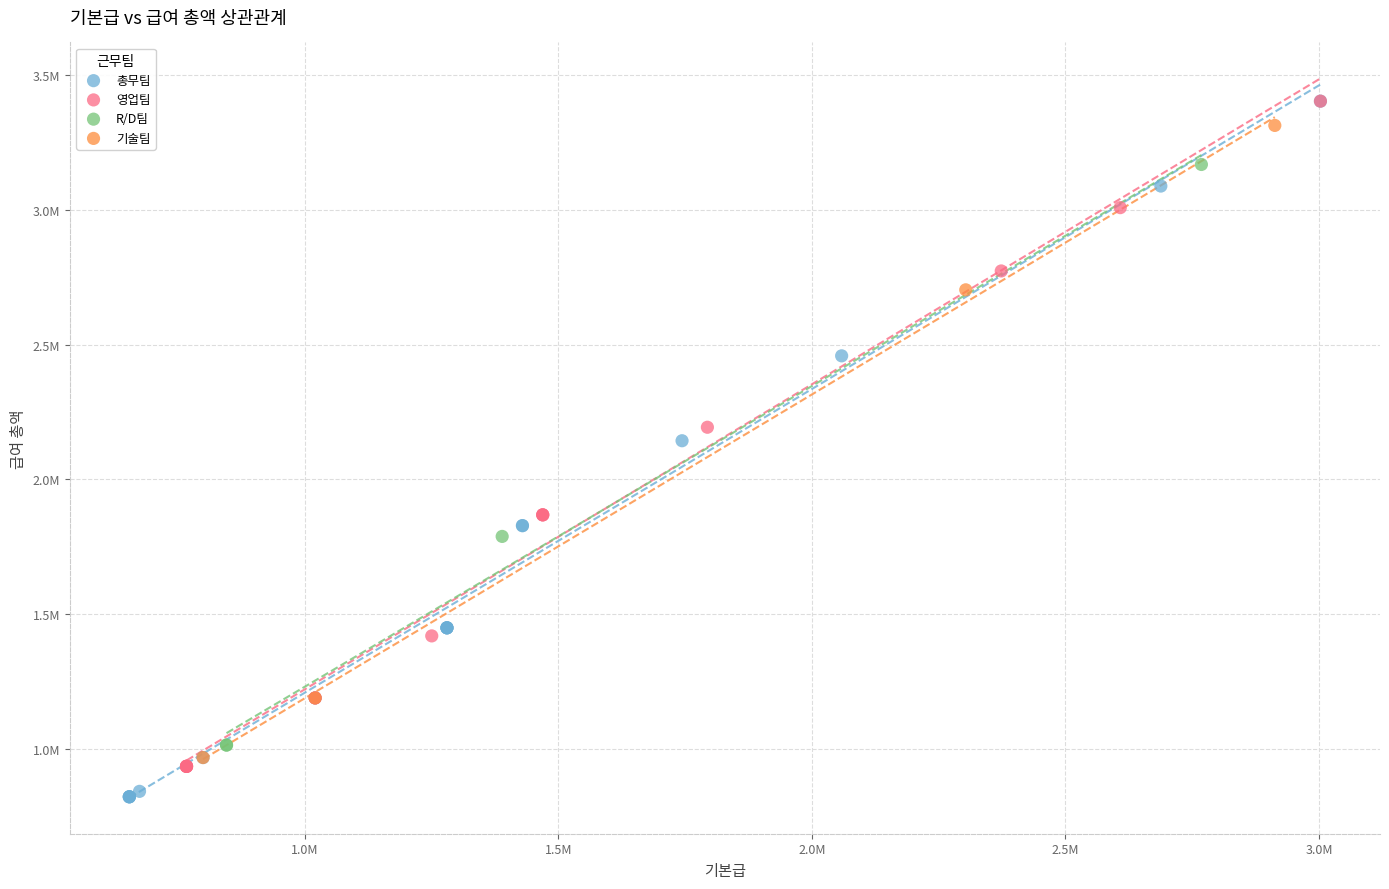

What are all the series names shown in the legend?

총무팀, 영업팀, R/D팀, 기술팀